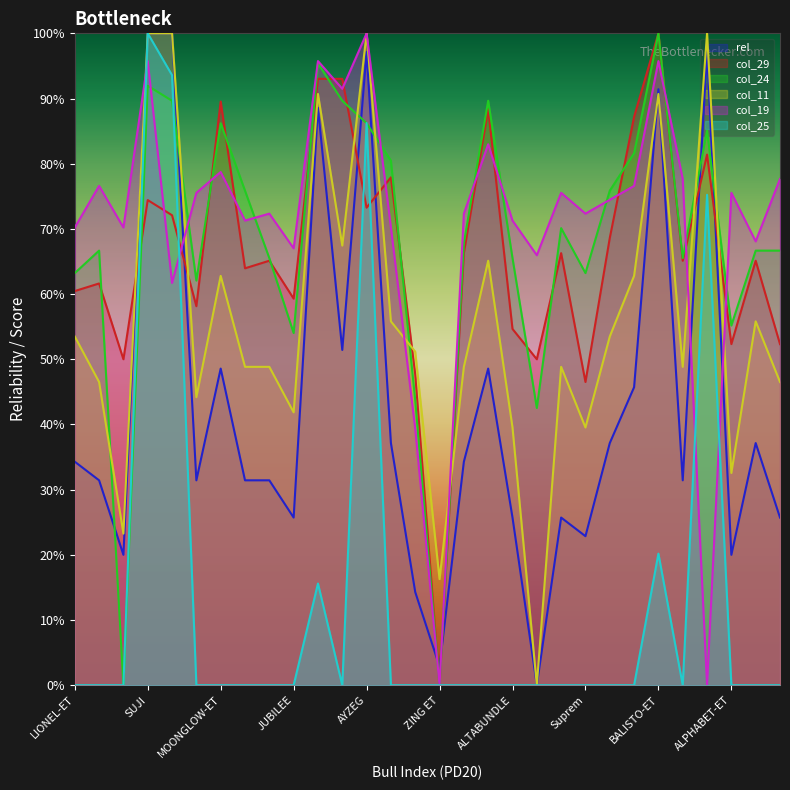

Rank the series at GUINNESS from highest to lowest value.

col_19, col_24, col_29, col_11, rel, col_25